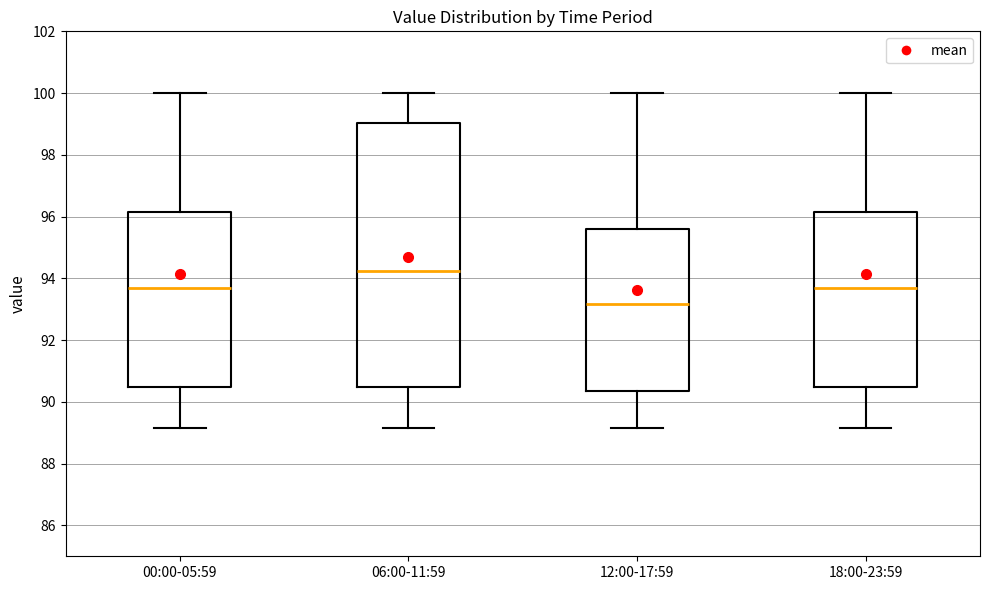

Which box has the highest median line?

06:00-11:59